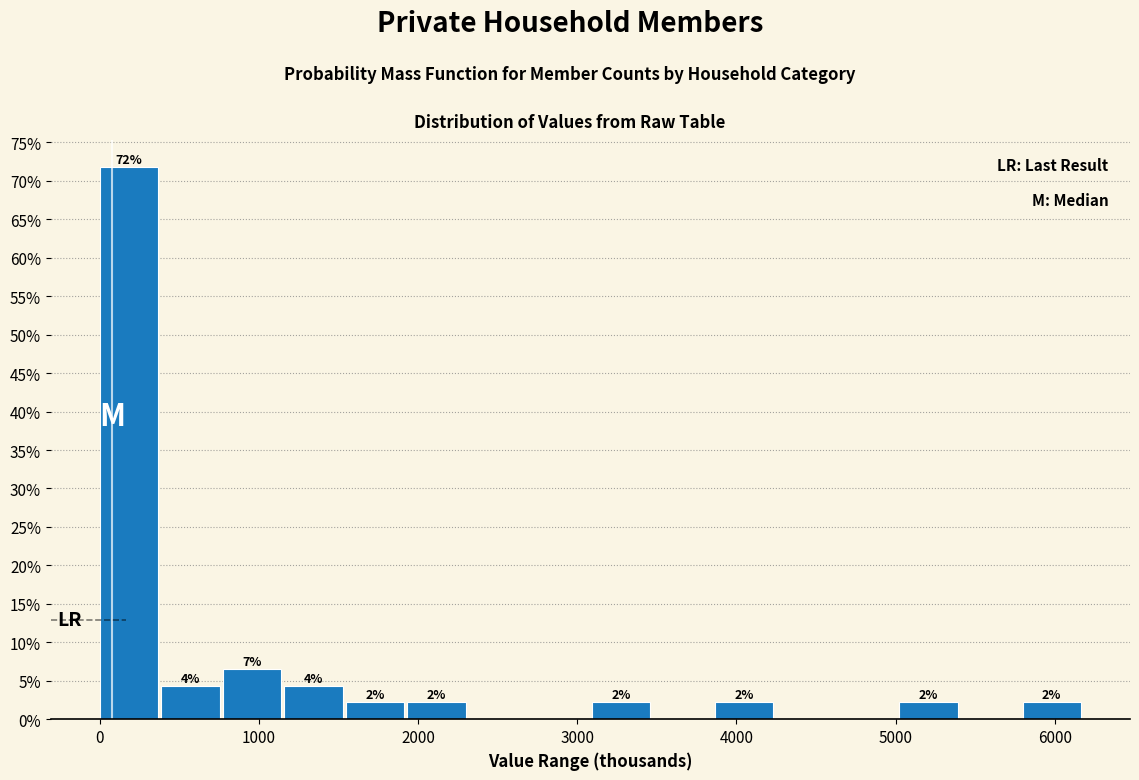

Around what value on the x-axis is the tallest bar? Give the approximate position of its centre, as read against the axis.

200